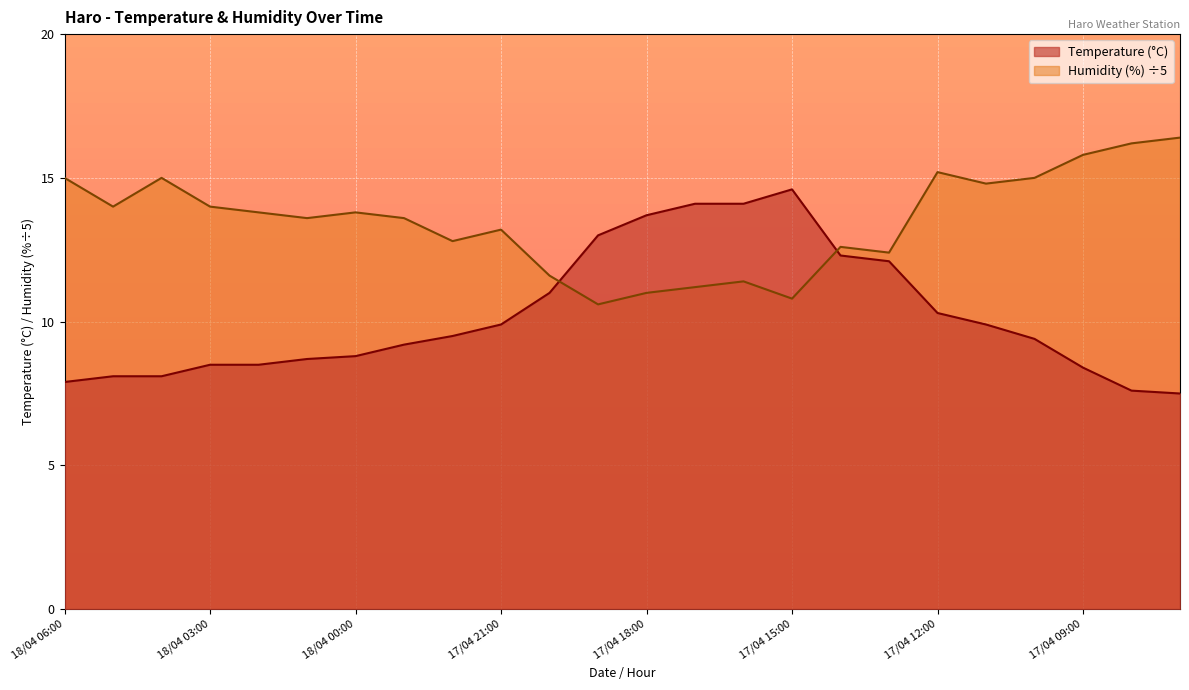

Is it true that Temperature (°C) equals 14.6 at 17/04 11:00?

False